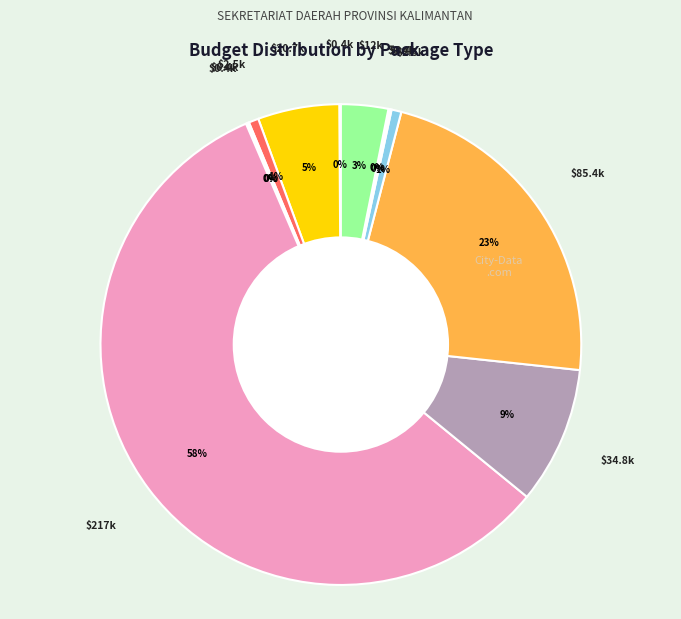

To the nearest percent, what is the average slice percentage?

8%